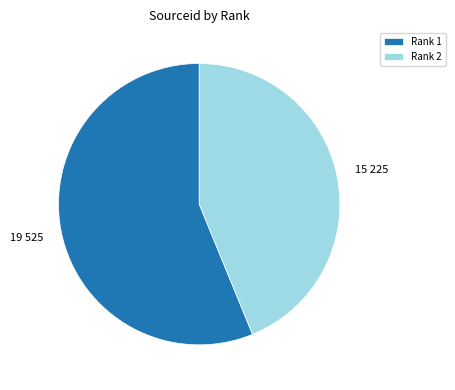

Rank the categories by value from lowest to highest.

Rank 2, Rank 1